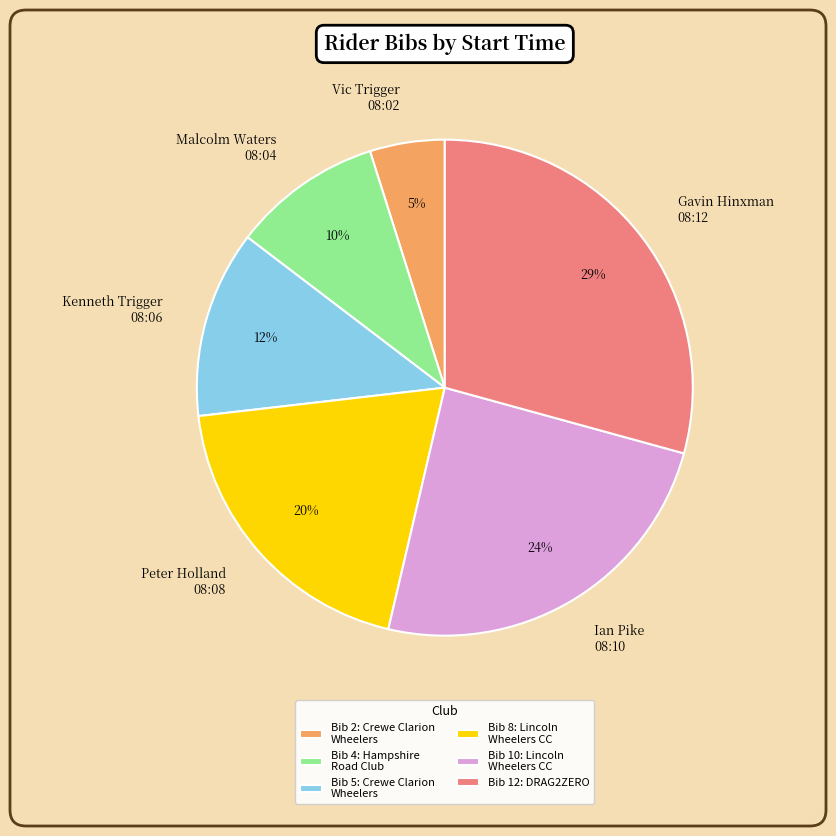

Is the sum of Malcolm Waters 08:04 and Vic Trigger 08:02 greater than half?

No